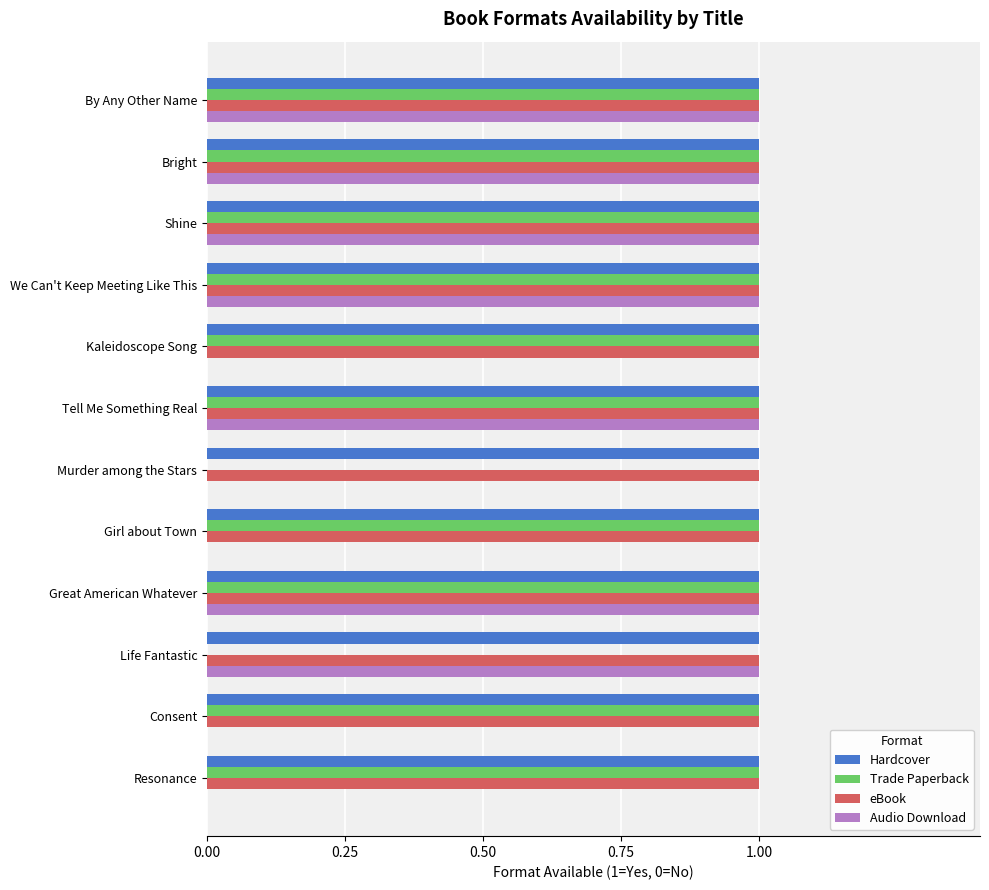

Count the number of categories in the chart.

12